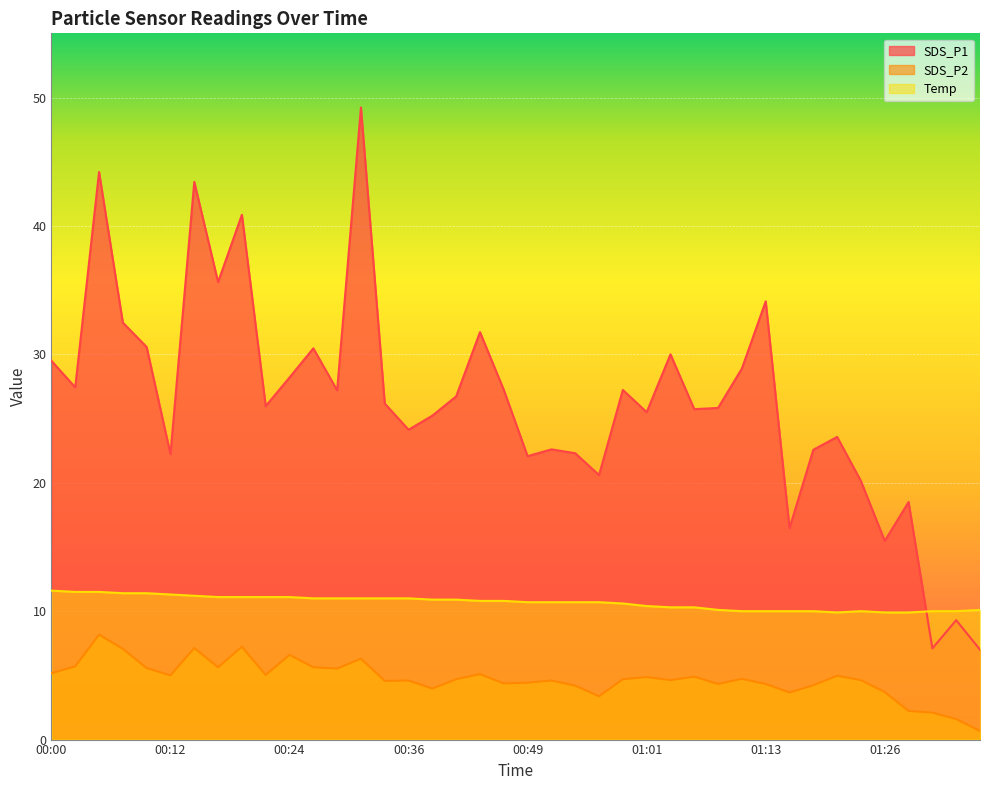

What is the minimum value shown in the chart?

0.7